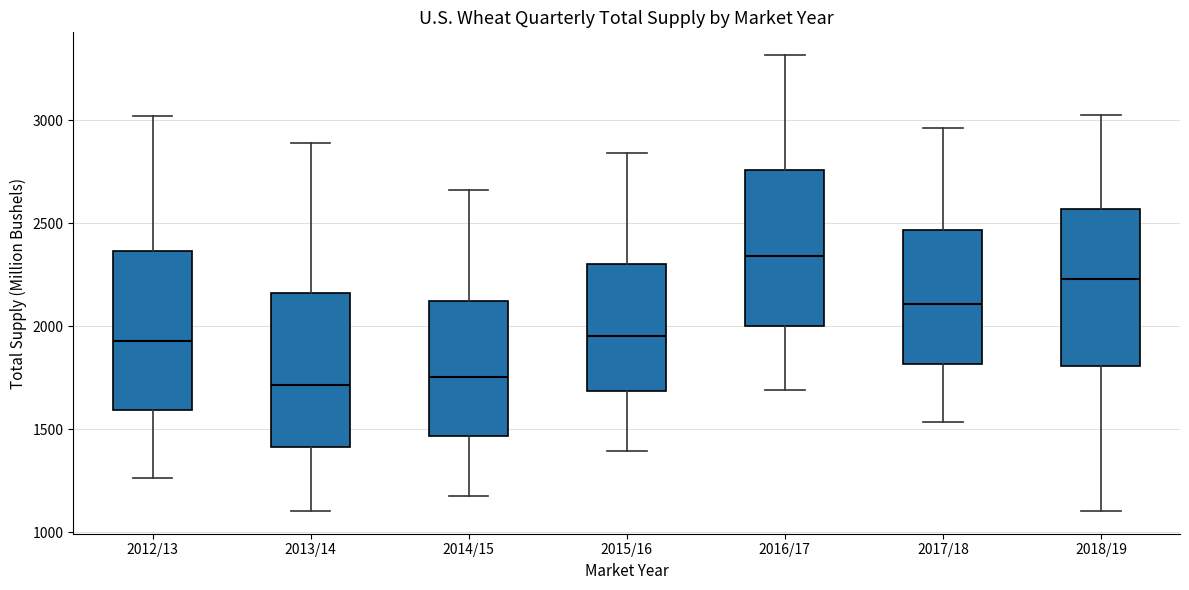

Reading left to right, transcribe this box plot: for each box, give where its median line is, the range the box spans, and where its two whiskers end, as read against the y-axis. The values are not printed on the chart, so give them approximately, as read against the axis.

2012/13: median 1950, box 1600 to 2350, whiskers 1250 to 3000
2013/14: median 1700, box 1400 to 2150, whiskers 1100 to 2900
2014/15: median 1750, box 1450 to 2100, whiskers 1200 to 2650
2015/16: median 1950, box 1700 to 2300, whiskers 1400 to 2850
2016/17: median 2350, box 2000 to 2750, whiskers 1700 to 3300
2017/18: median 2100, box 1800 to 2450, whiskers 1550 to 2950
2018/19: median 2250, box 1800 to 2550, whiskers 1100 to 3000